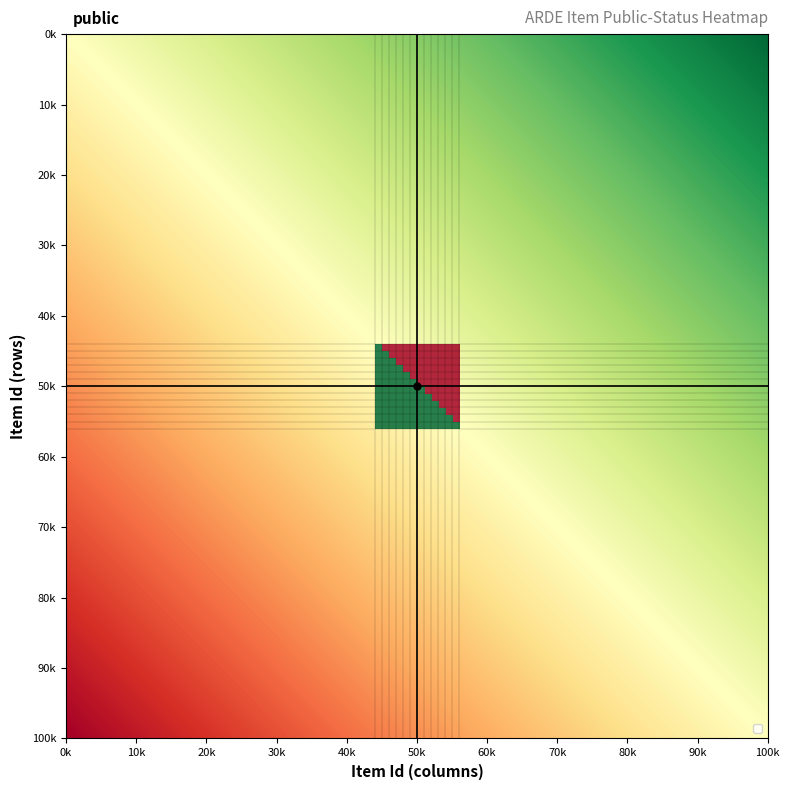

What is the sum of all 6199 values?

3